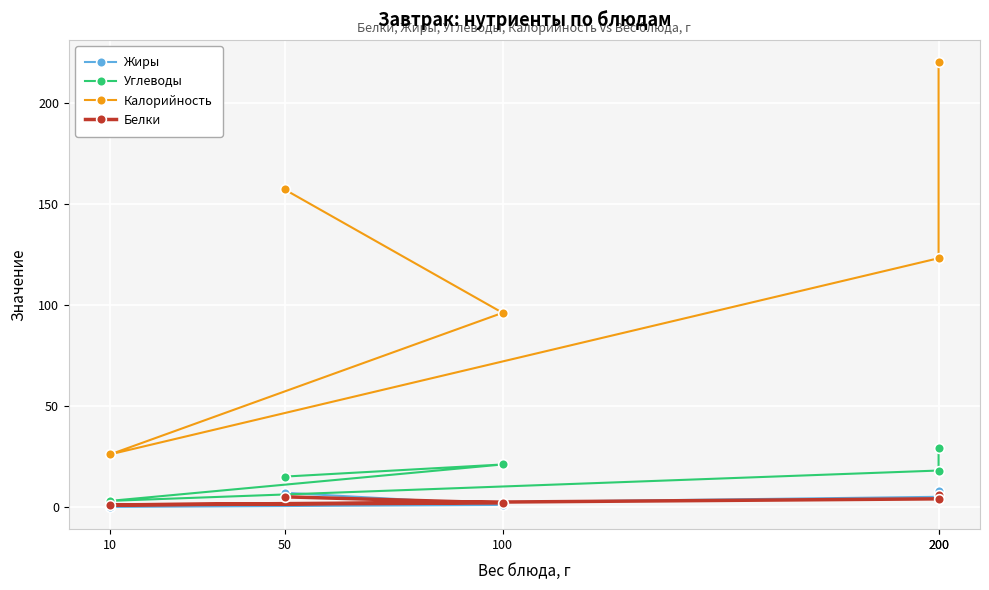

How many times do Жиры and Белки cross each other?

2